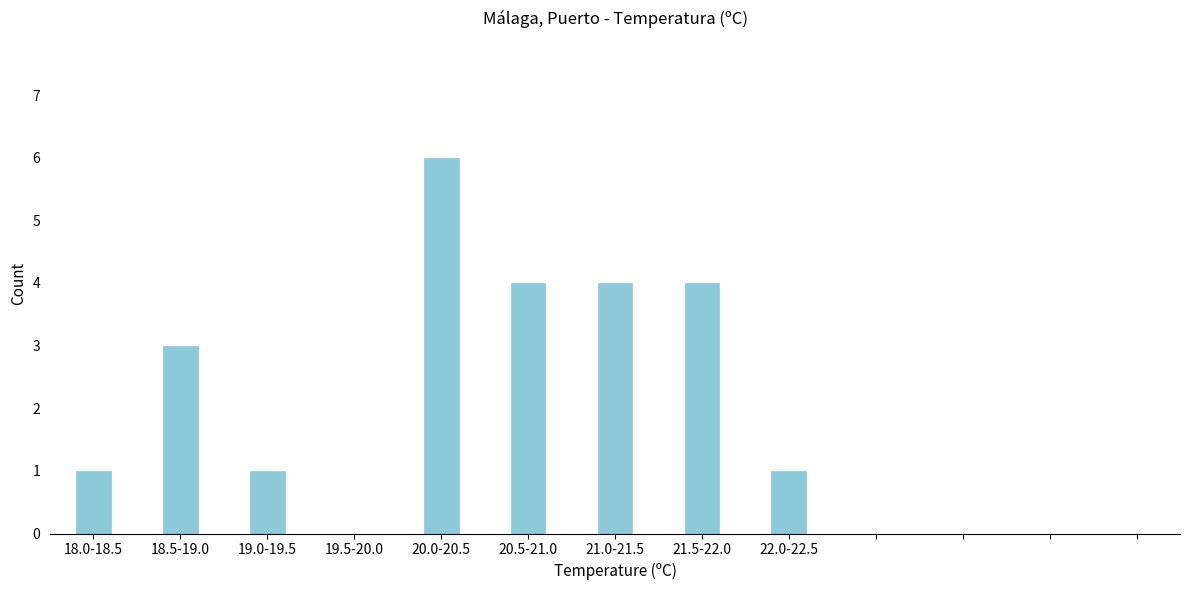

What is the change in value from 19.5-20.0 to 20.5-21.0?

+4